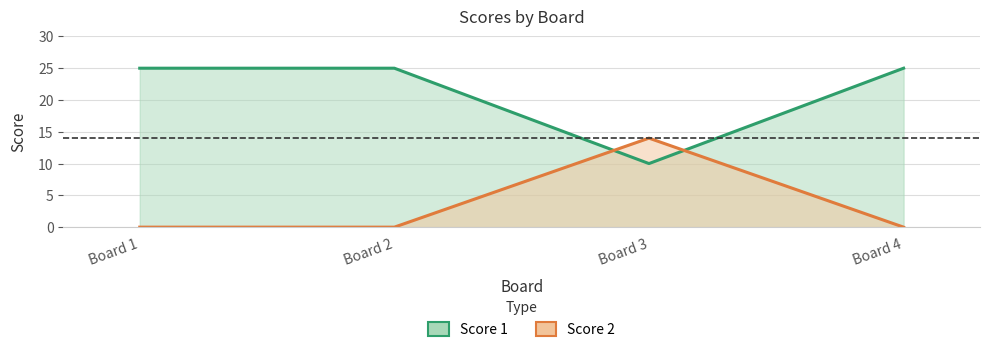

Read the Score 1 value at Board 1.

25